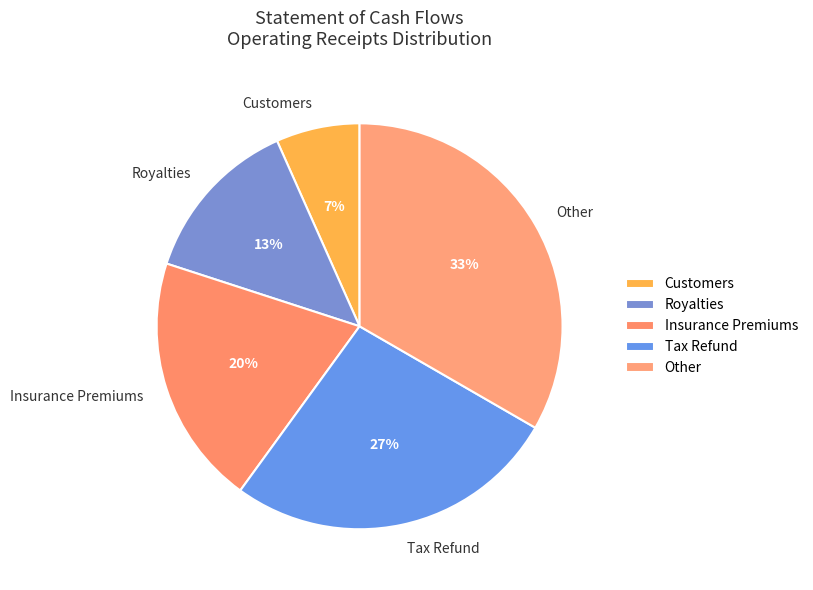

Which category has the biggest portion of the pie?

Other